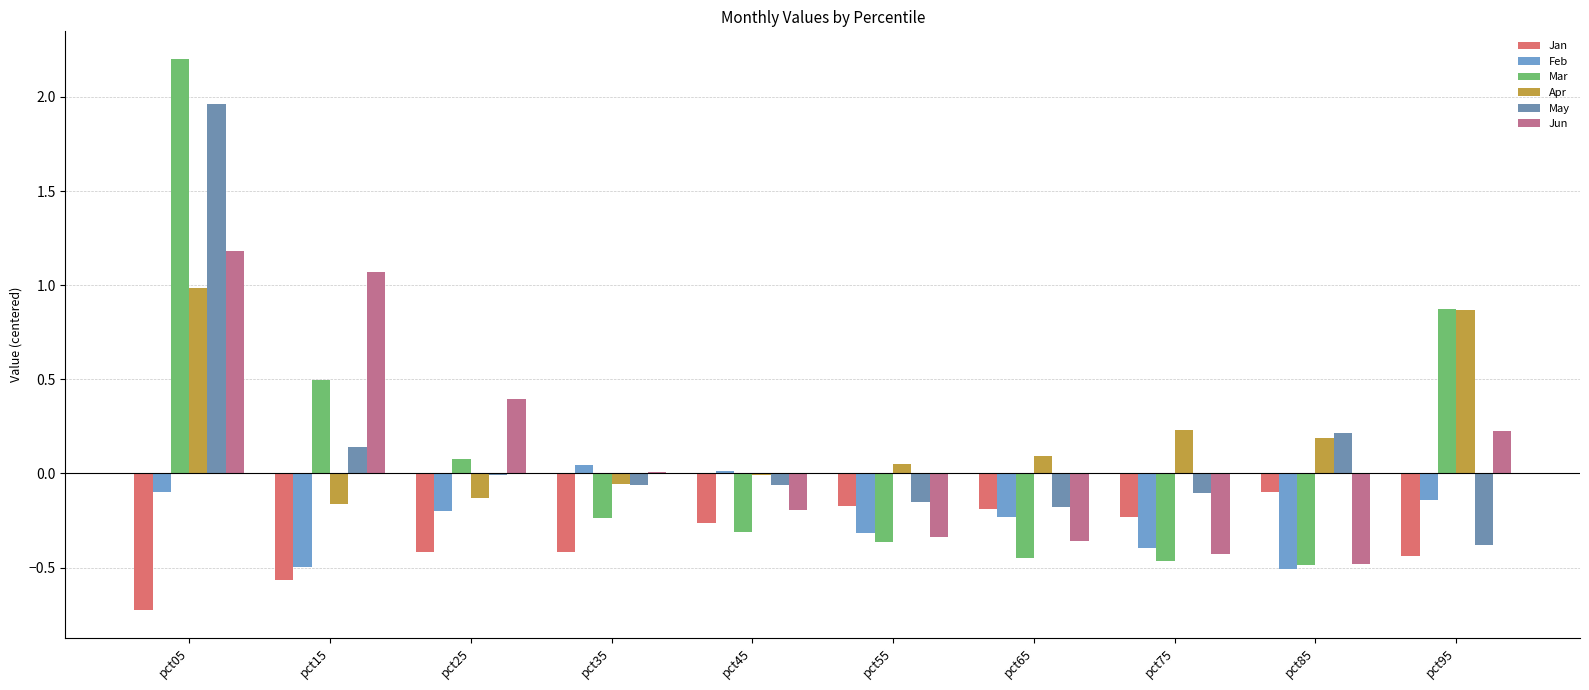

List the series in order of their peak value, lowest first.

Jan, Feb, Apr, Jun, May, Mar